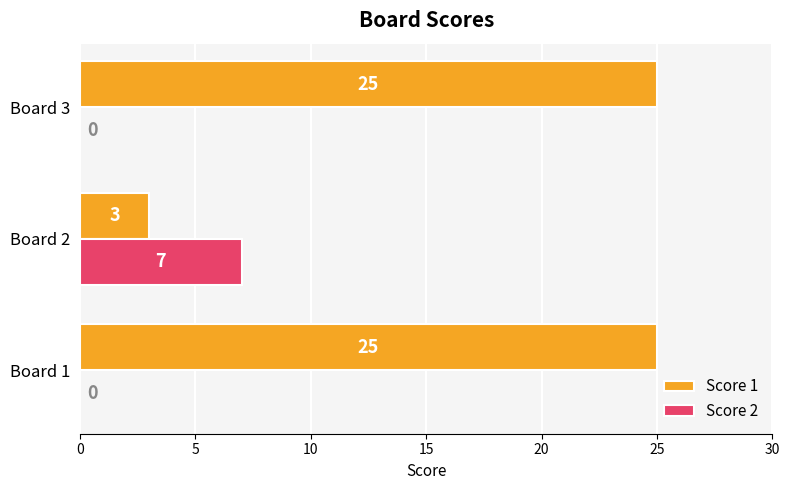

Count the Score 1 values in the range 3 to 25.

3